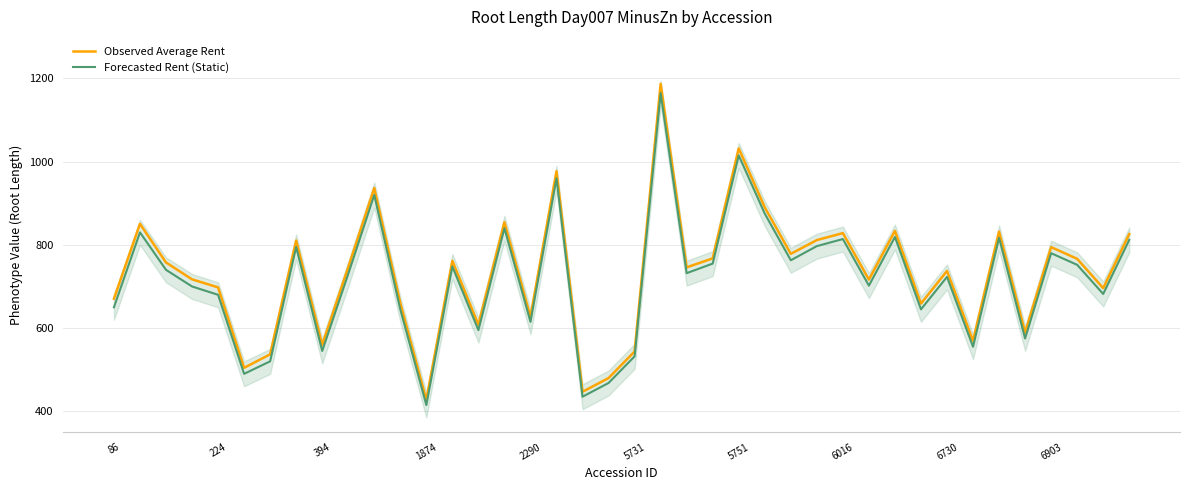

True or false: Observed Average Rent and Forecasted Rent (Static) cross at least once.

False